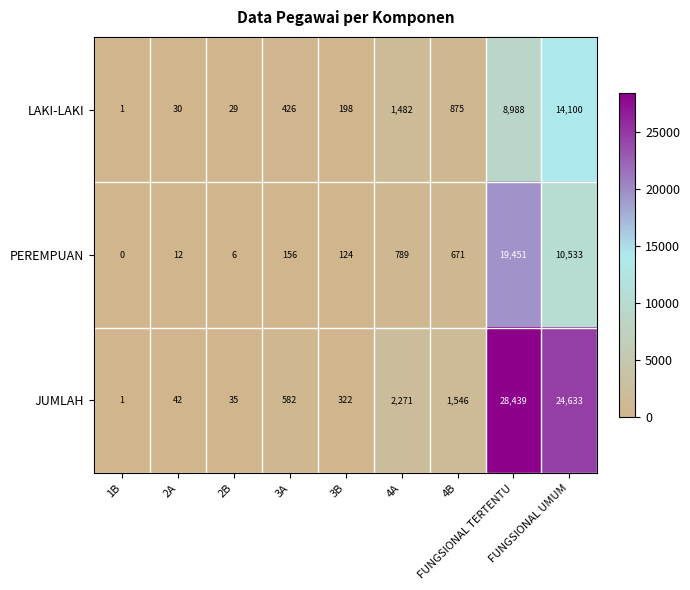

Rank the series by their average value, from highest to lowest.

JUMLAH, PEREMPUAN, LAKI-LAKI